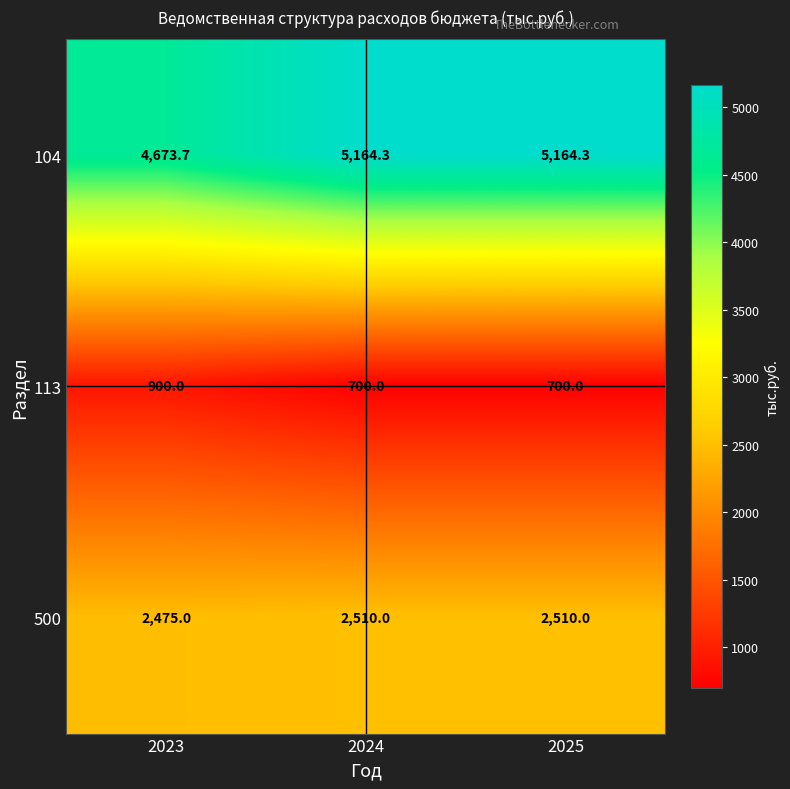

The value of 500 at 2024 is 2510.0. True or false?

True